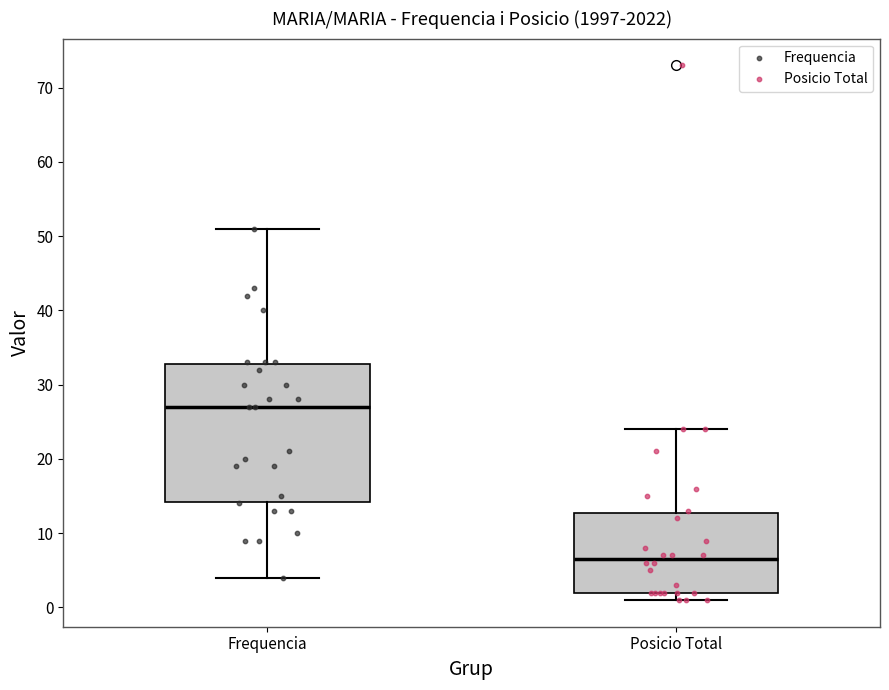

Reading left to right, read every box against the y-axis: the position of its median line, the range the box covers, and the ends of its whiskers. The values are not printed on the chart, so give them approximately, as read against the axis.

Frequencia: median 27, box 14 to 33, whiskers 4 to 51
Posicio Total: median 7, box 2 to 13, whiskers 1 to 24